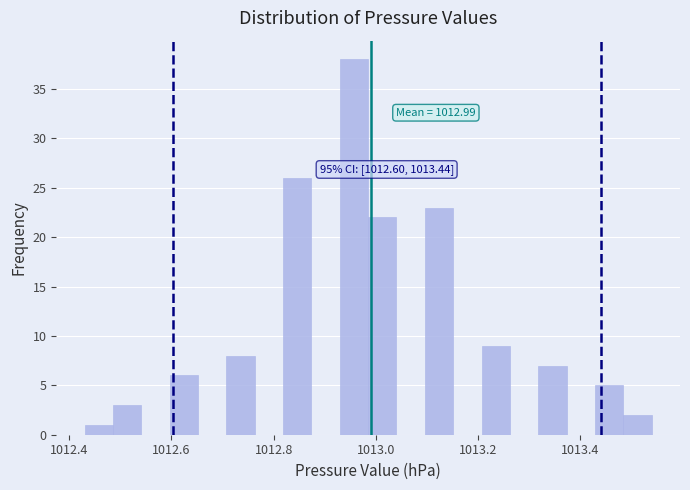

Read against the x-axis, roughly where is the centre of the tallest bar?

1012.96